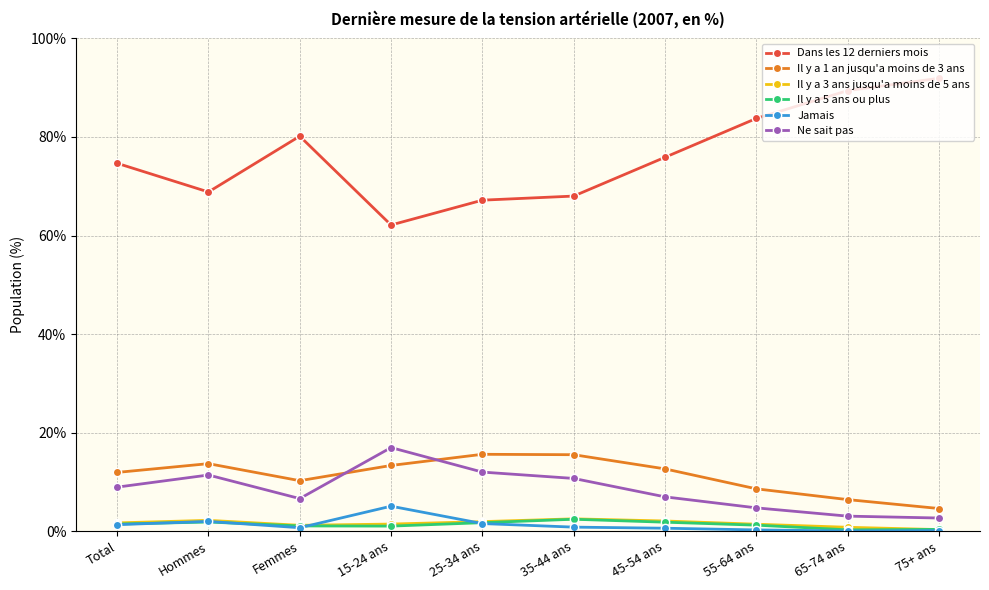

True or false: Il y a 3 ans jusqu'a moins de 5 ans and Dans les 12 derniers mois cross at least once.

False